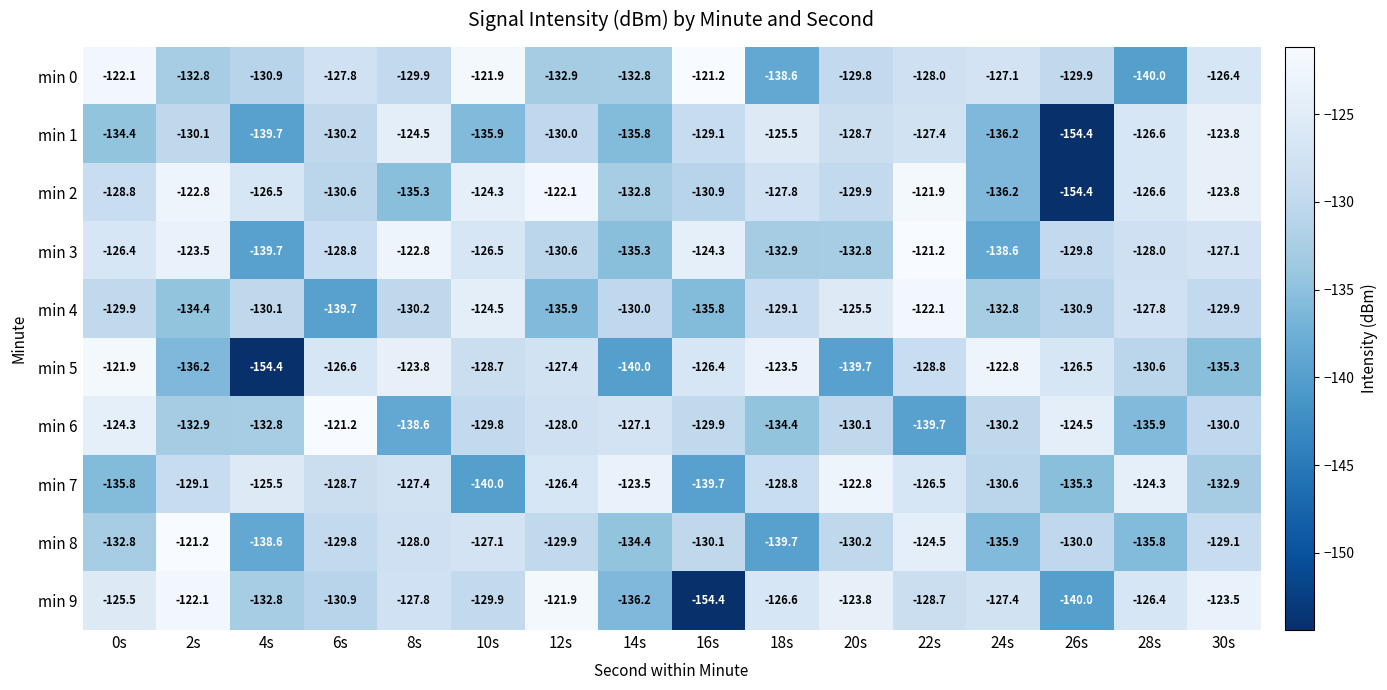

At which label does min 4 reach its peak?

22s